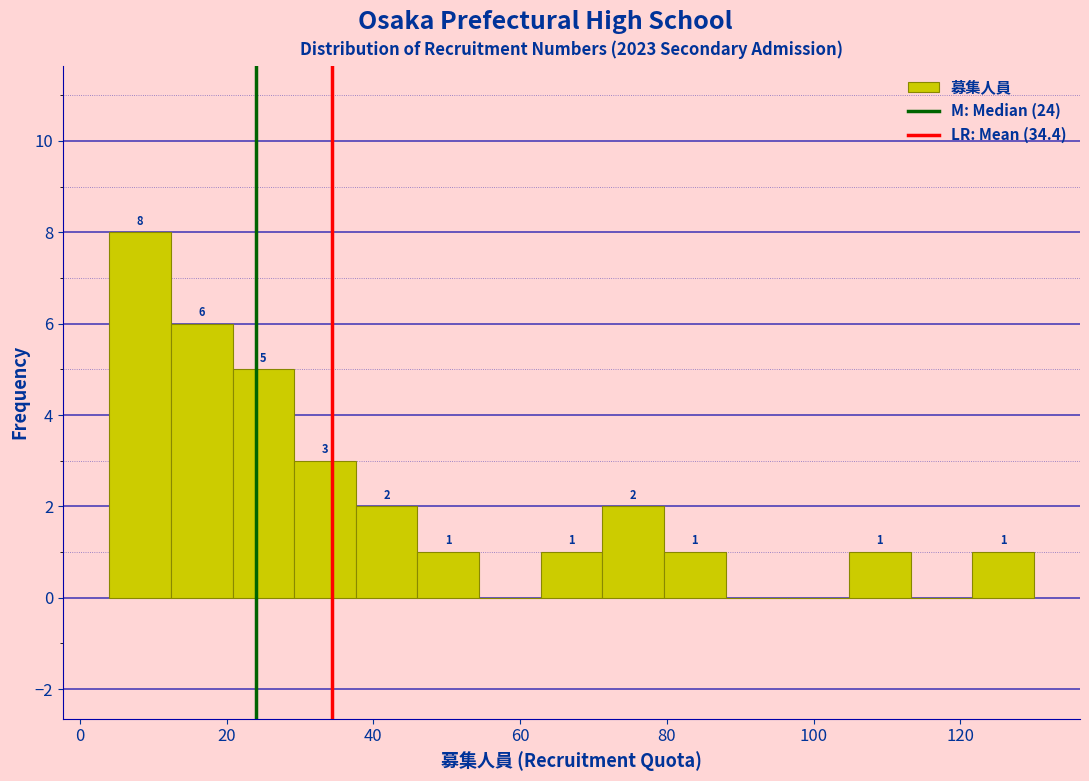

Which range on the x-axis has the tallest bar?

4.0 to 12.4